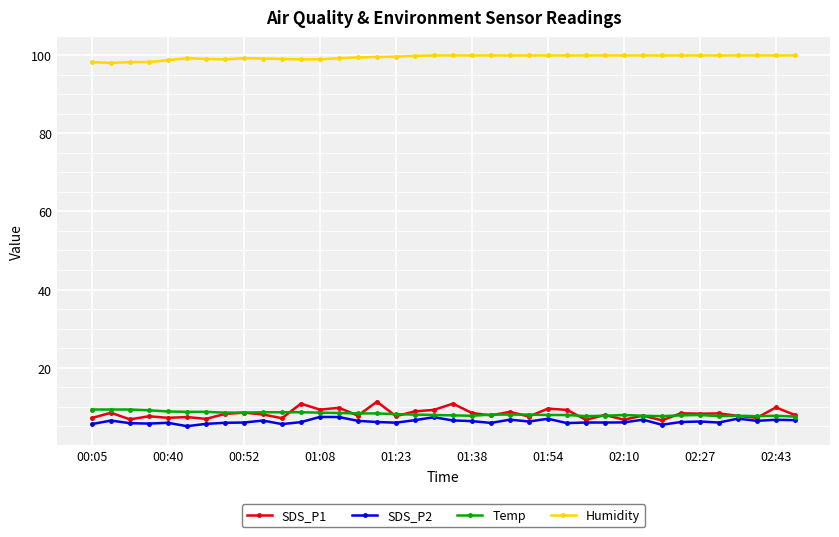

What is the difference between the second highest and minimum values in the SDS_P2 series?

2.3